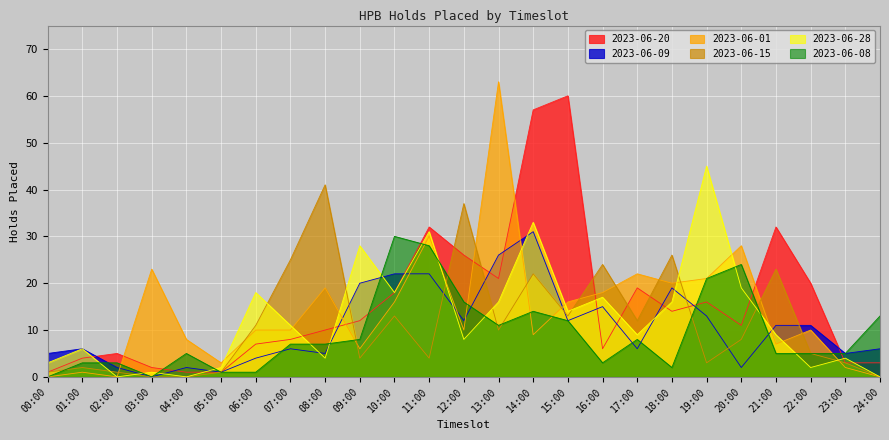

Rank the categories by 2023-06-15 value from lowest to highest.

03:00, 04:00, 24:00, 00:00, 02:00, 05:00, 01:00, 19:00, 23:00, 09:00, 11:00, 22:00, 20:00, 13:00, 06:00, 17:00, 10:00, 15:00, 14:00, 21:00, 16:00, 07:00, 18:00, 12:00, 08:00